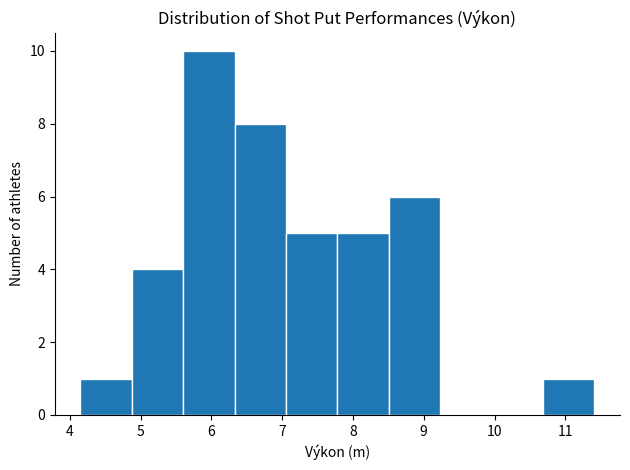

Reading left to right, list every bar in this chart as the range it spans on the x-axis followed by its height. Neither the bar edges nor the heights are printed on the chart, so give them approximately, as read against the axes.

4.2 to 4.9: 1
4.9 to 5.6: 4
5.6 to 6.3: 10
6.3 to 7.1: 8
7.1 to 7.8: 5
7.8 to 8.5: 5
8.5 to 9.2: 6
9.2 to 10.0: 0
10.0 to 10.7: 0
10.7 to 11.4: 1